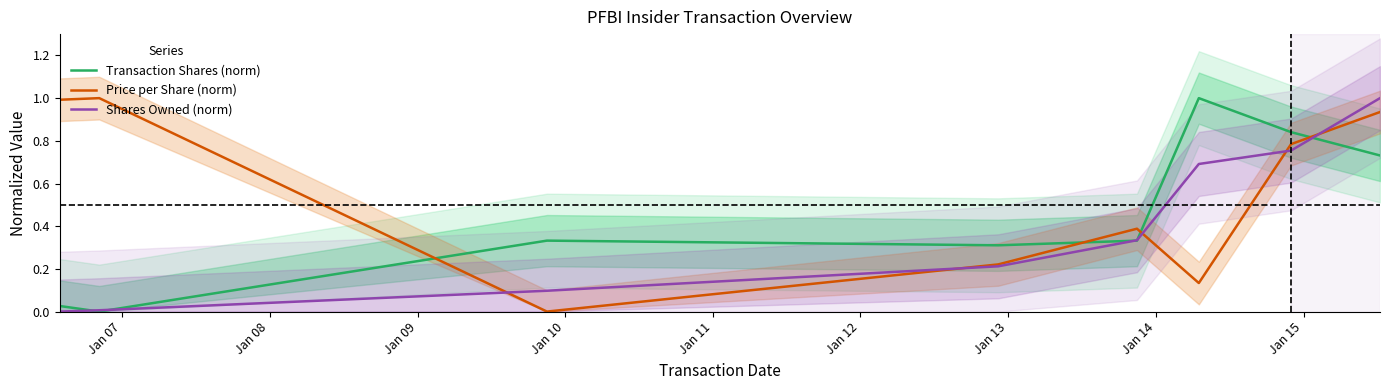

After their last crossing, which series has the higher values: Transaction Shares (norm) or Price per Share (norm)?

Price per Share (norm)